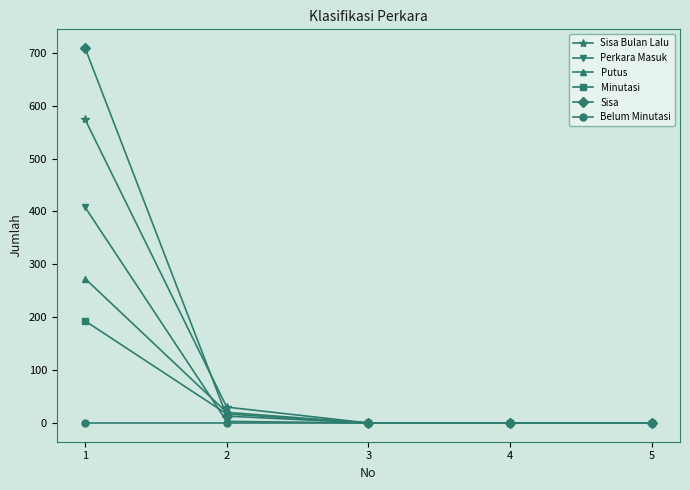

What is the maximum value for Sisa?

709